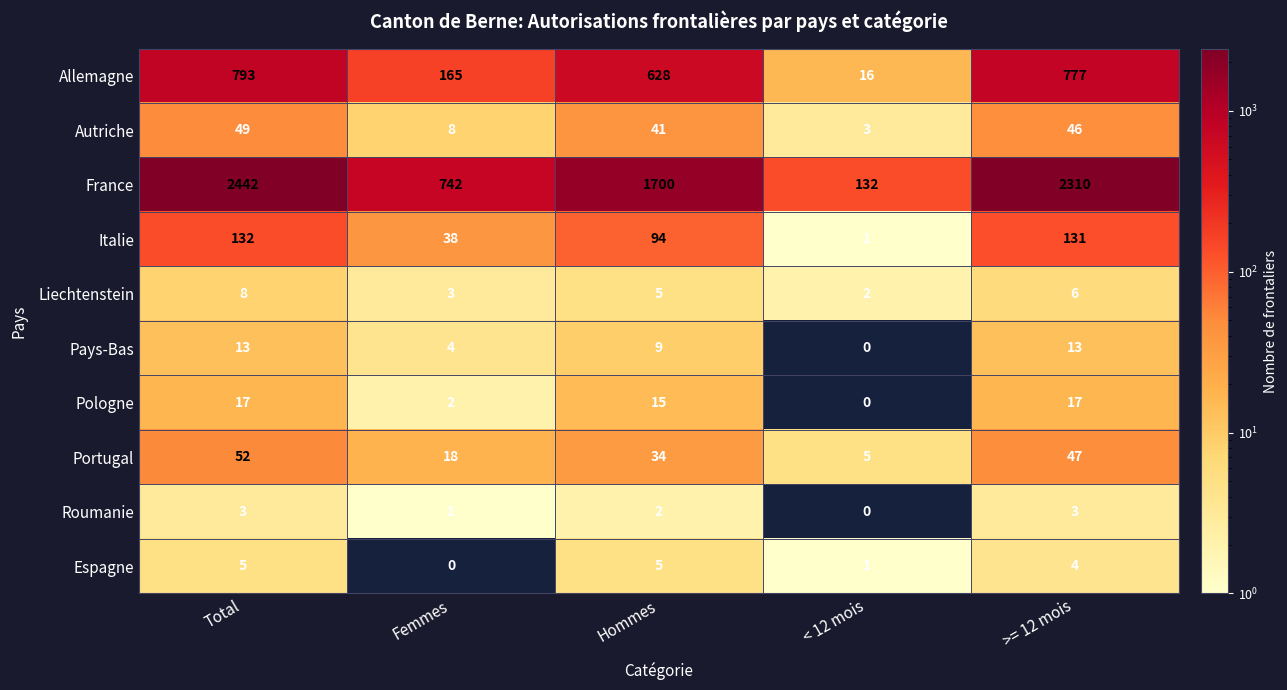

What is the total value across all series at Total?

3514